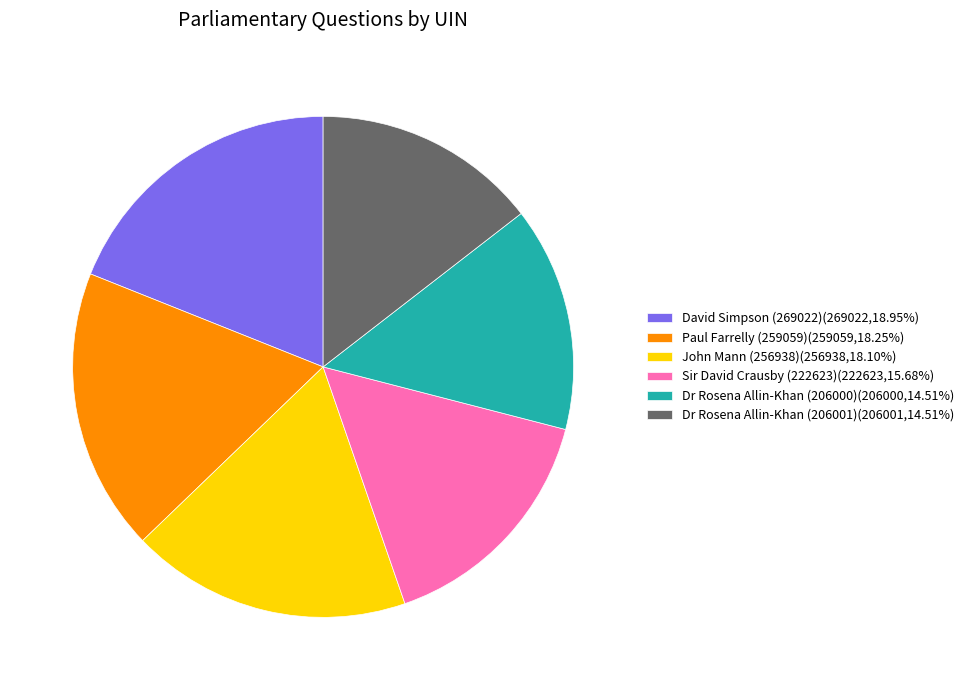

Combined, do Dr Rosena Allin-Khan (206000)(206000,14.51%) and David Simpson (269022)(269022,18.95%) account for over 50%?

No